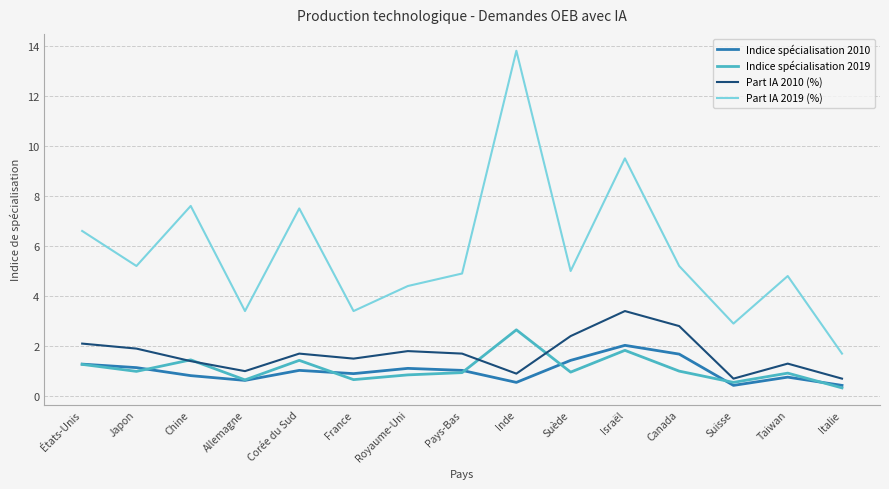

Rank the series by their maximum value, from lowest to highest.

Indice spécialisation 2010, Indice spécialisation 2019, Part IA 2010 (%), Part IA 2019 (%)